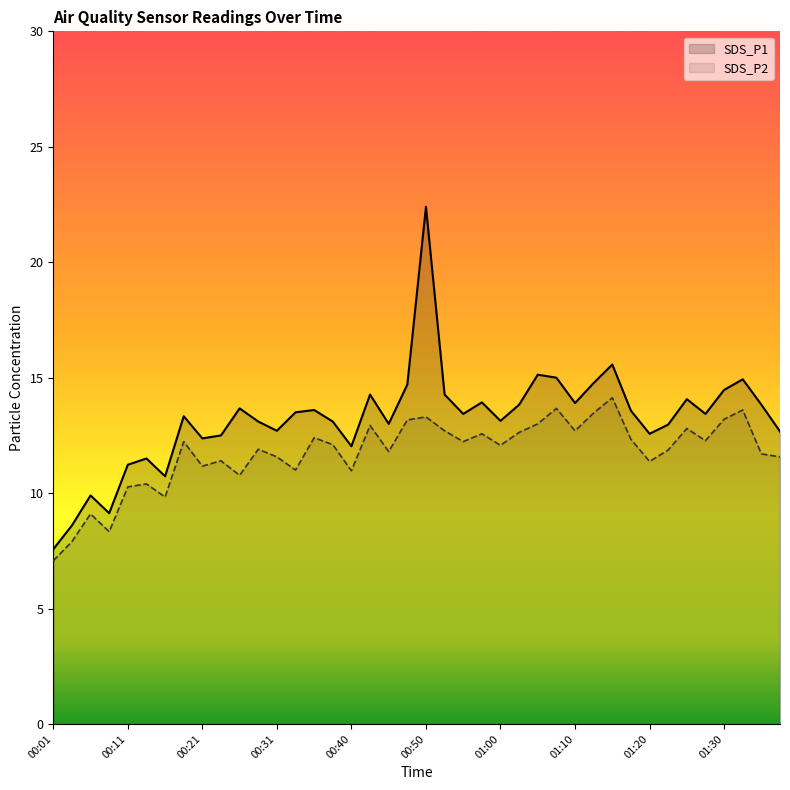

What is the difference between the second highest and second lowest values in the SDS_P2 series?

5.8